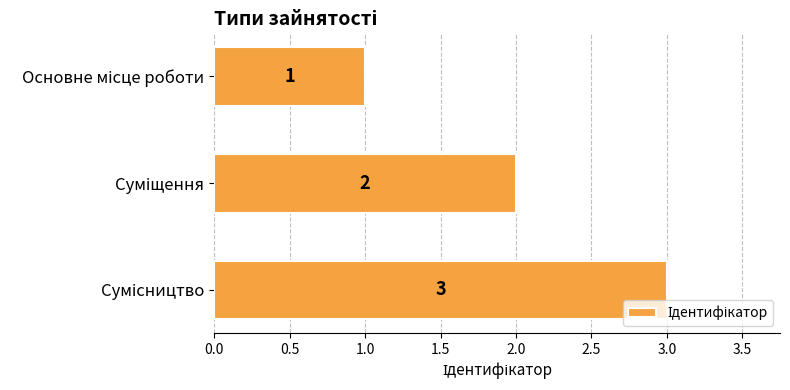

How many data points are less than 2?

1